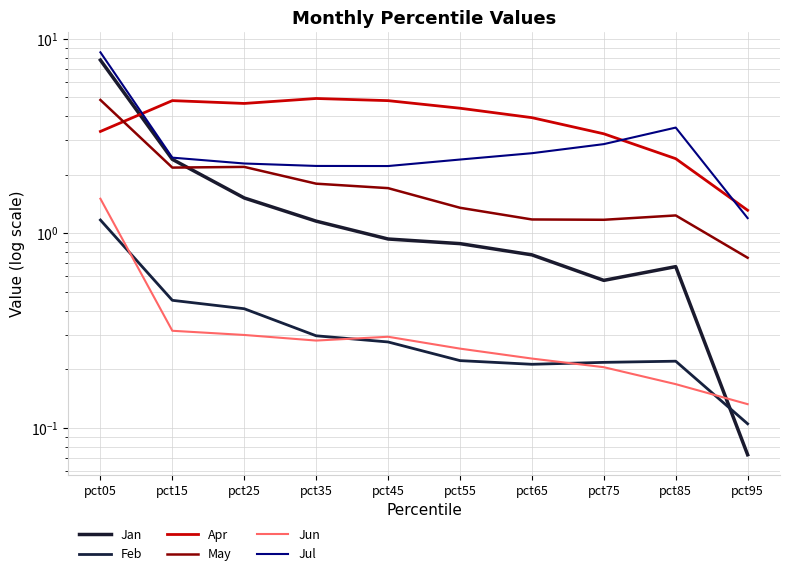

At pct75, list the series in order from largest to smallest.

Apr, Jul, May, Jan, Feb, Jun